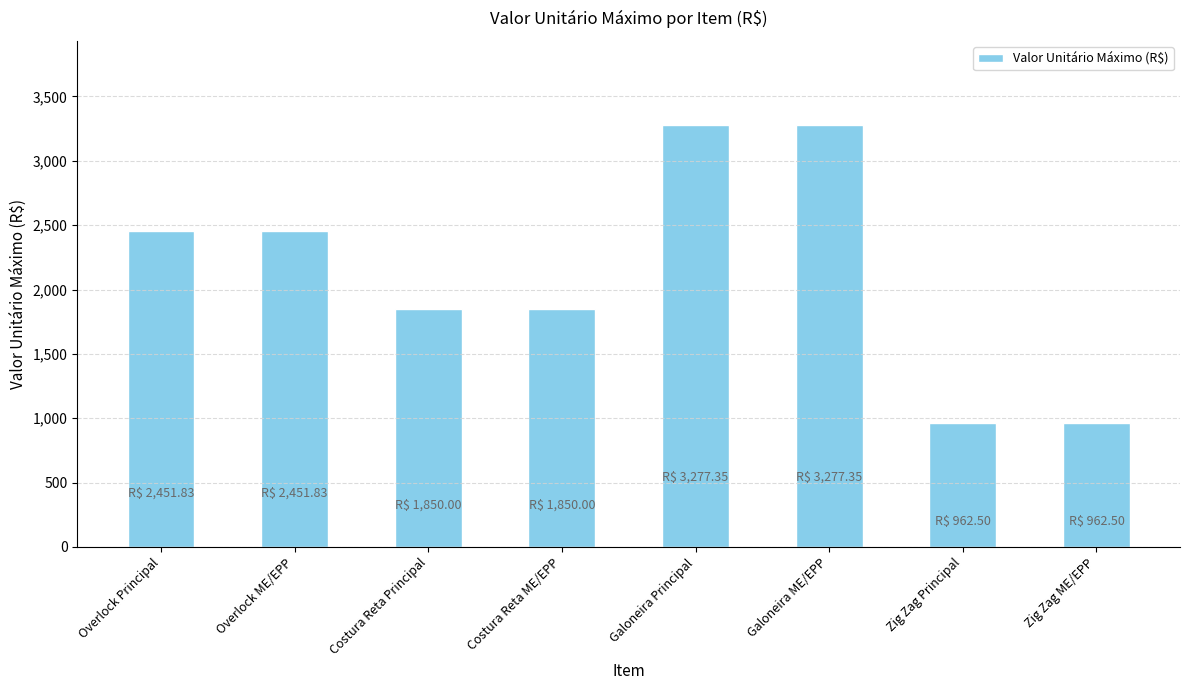

What is the ratio of the value at Costura Reta Principal to the value at Overlock Principal?

0.8